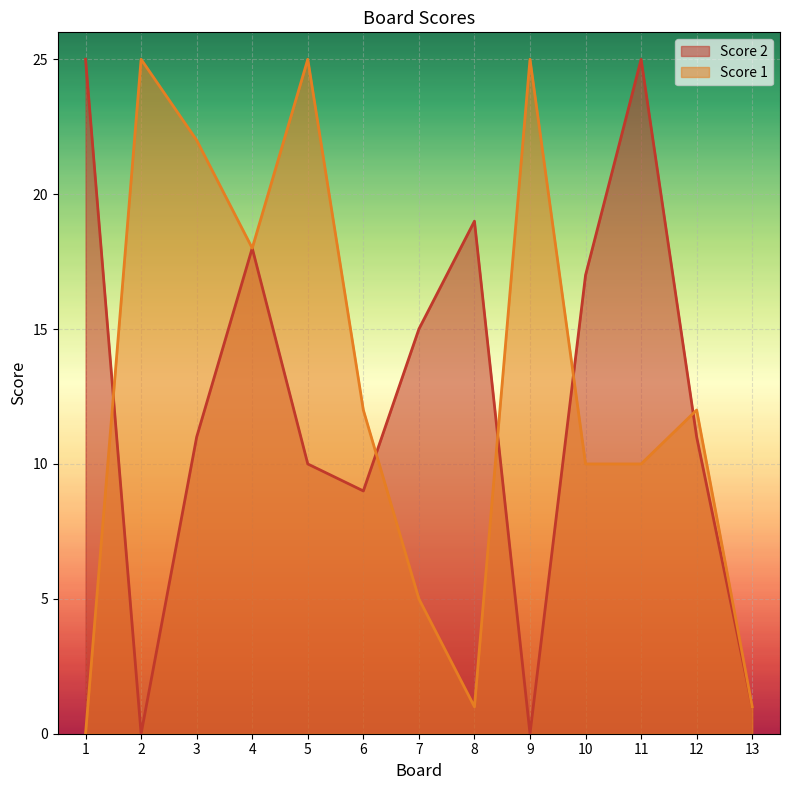

Does the chart display data point markers on the line(s)?

No